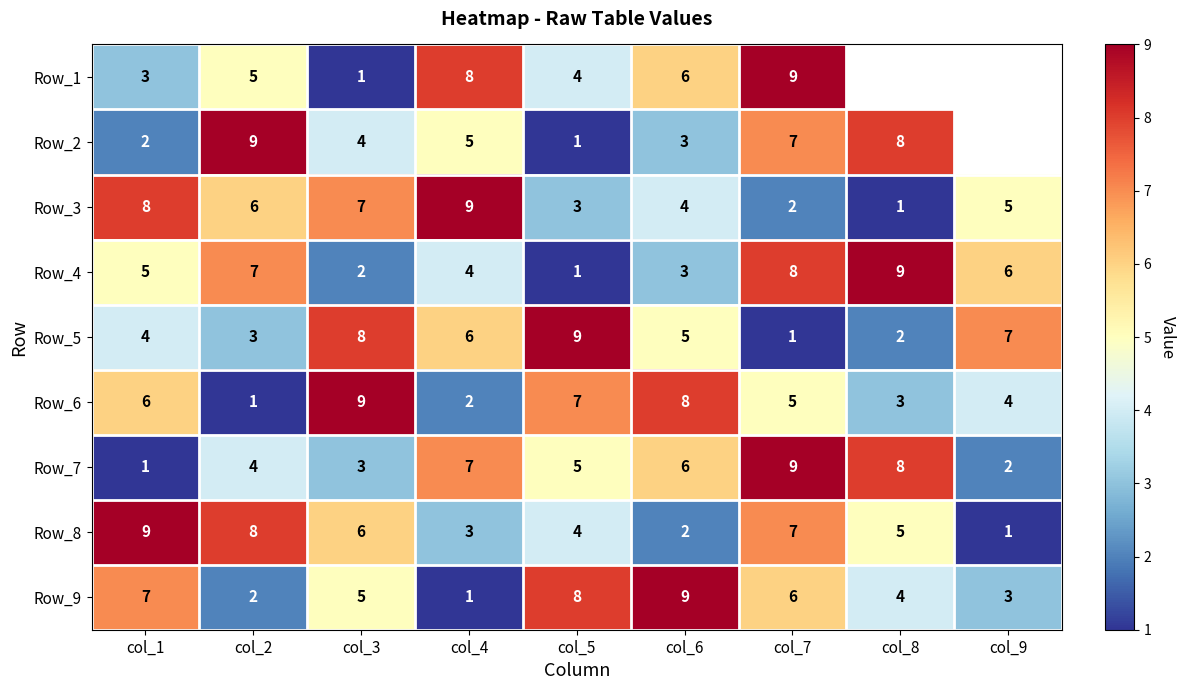

What is the greatest value displayed?

9.0